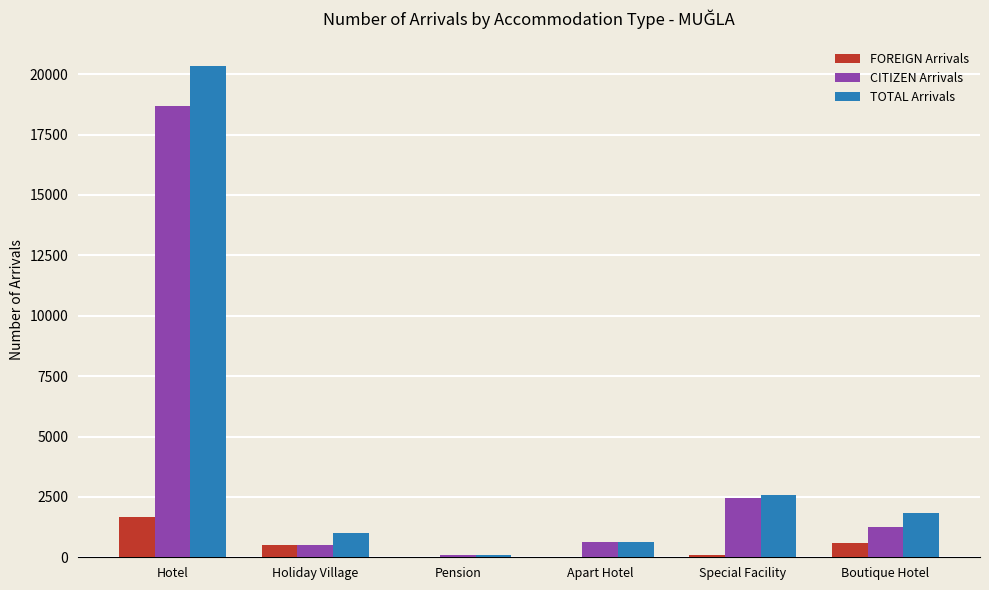

What is the greatest value displayed?

20336